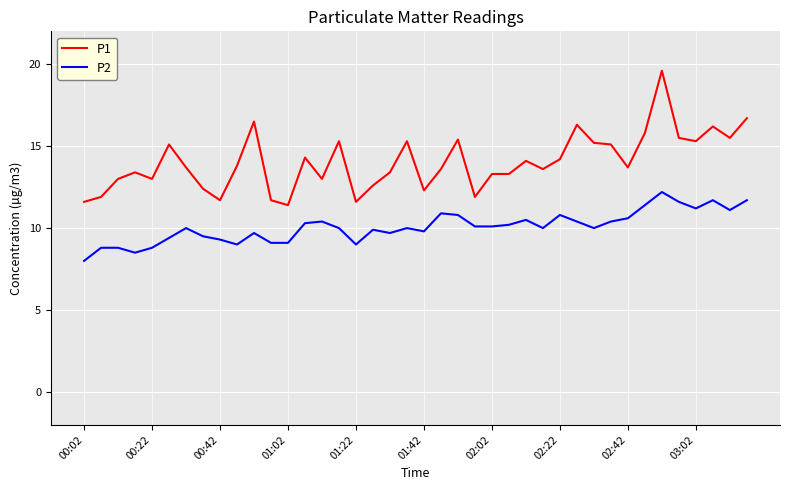

Is this an area chart (filled region under the line)?

No